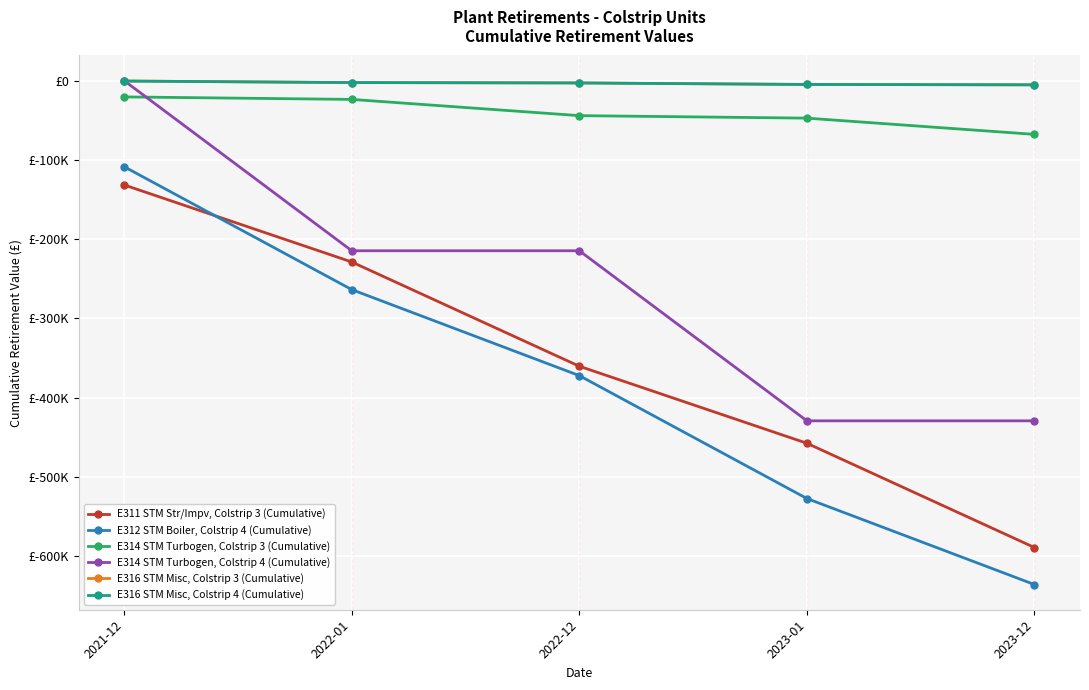

The E316 STM Misc, Colstrip 4 (Cumulative) series shows -4791.0 at 2023-01. True or false?

True